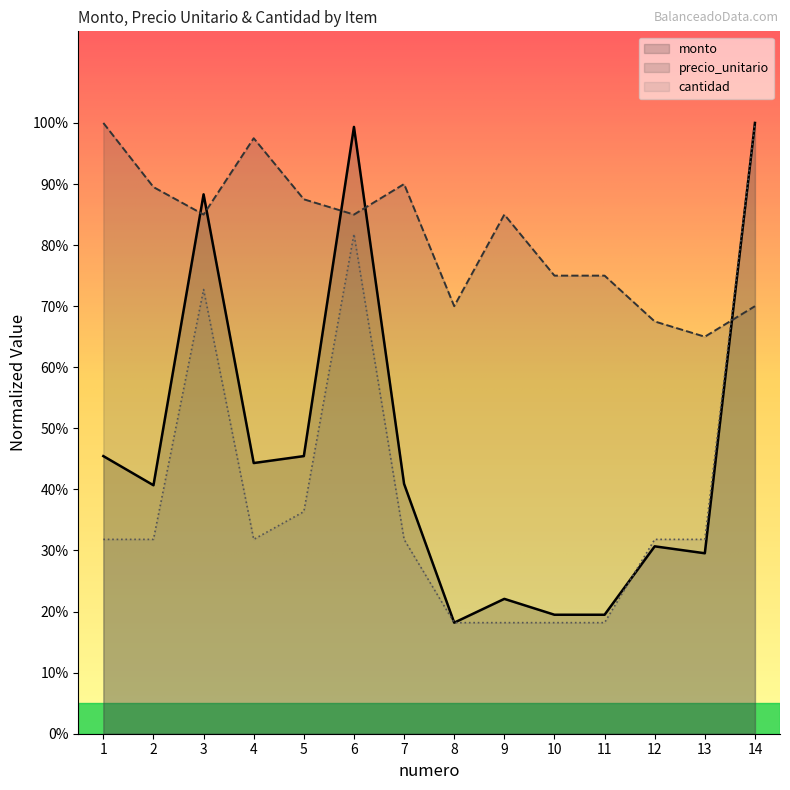

What is the value of the cantidad point at the 9th from the left?

18.2